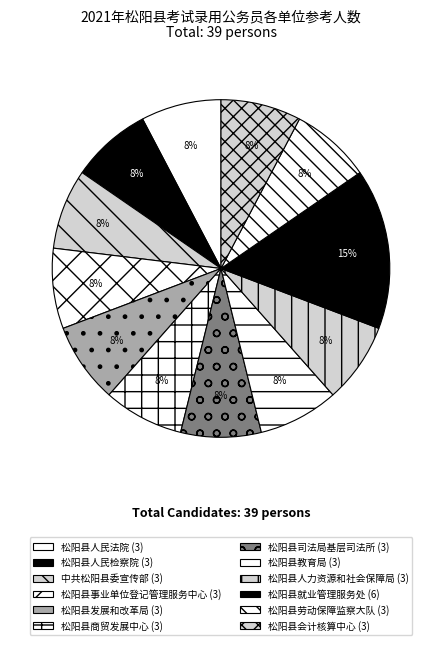

Does any single category account for the majority?

No